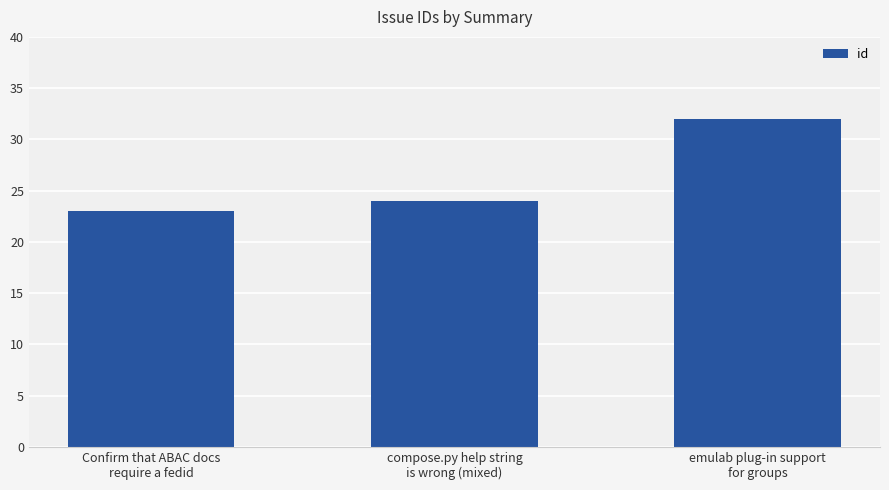

Reading right to left, what are all the values shown in this chart?

emulab plug-in support
for groups=32	compose.py help string
is wrong (mixed)=24	Confirm that ABAC docs
require a fedid=23